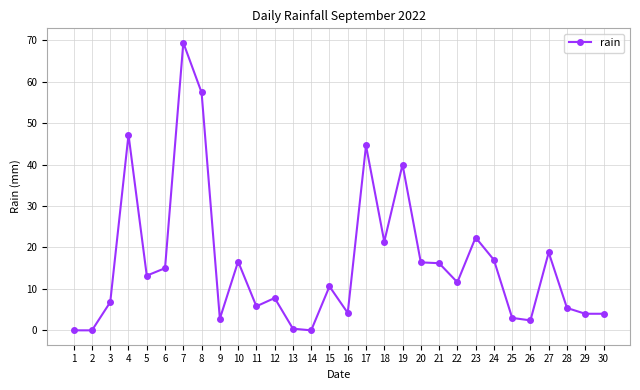

At which category does the chart reach its peak across all series?

7